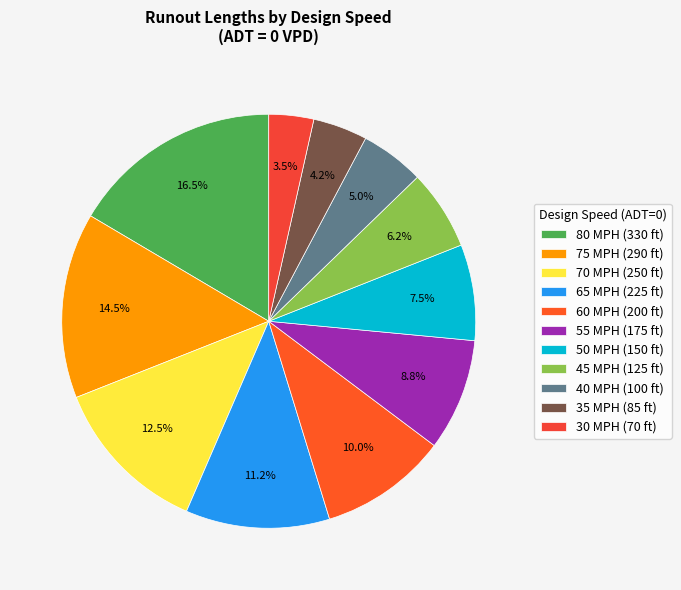

How many slices are in this pie chart?

11